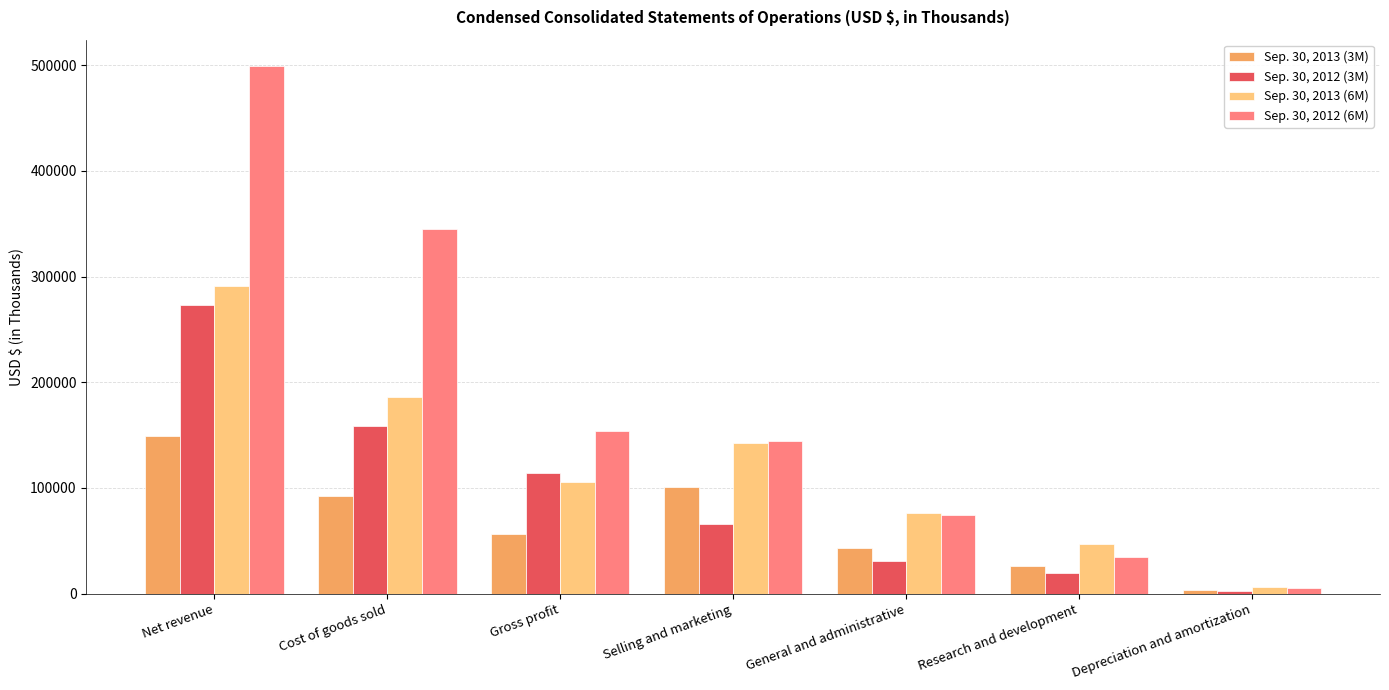

Which label corresponds to the smallest value in the chart?

Depreciation and amortization